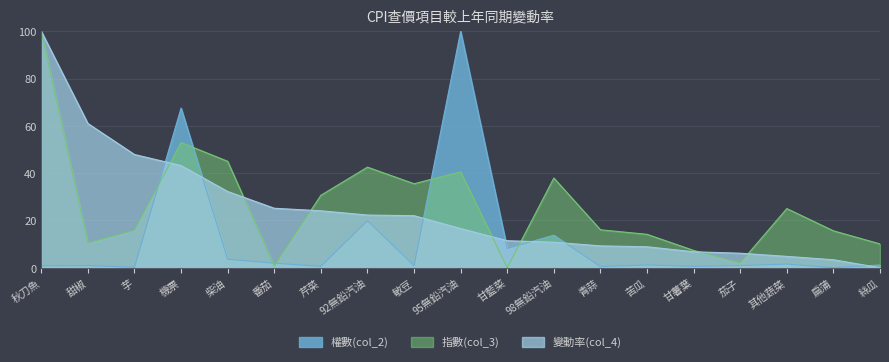

What are all the series names shown in the legend?

權數(col_2), 指數(col_3), 變動率(col_4)